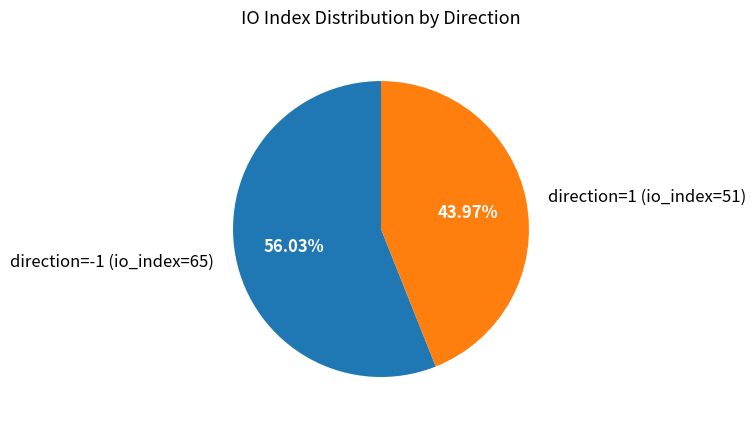

What is the smallest slice in the pie chart?

direction=1 (io_index=51)